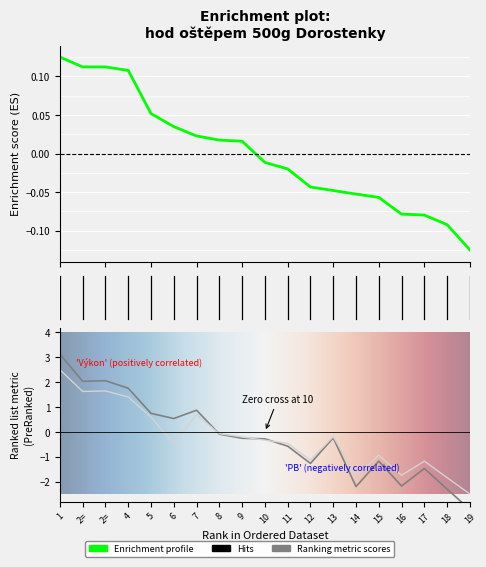

How many lines are shown in the chart?

3